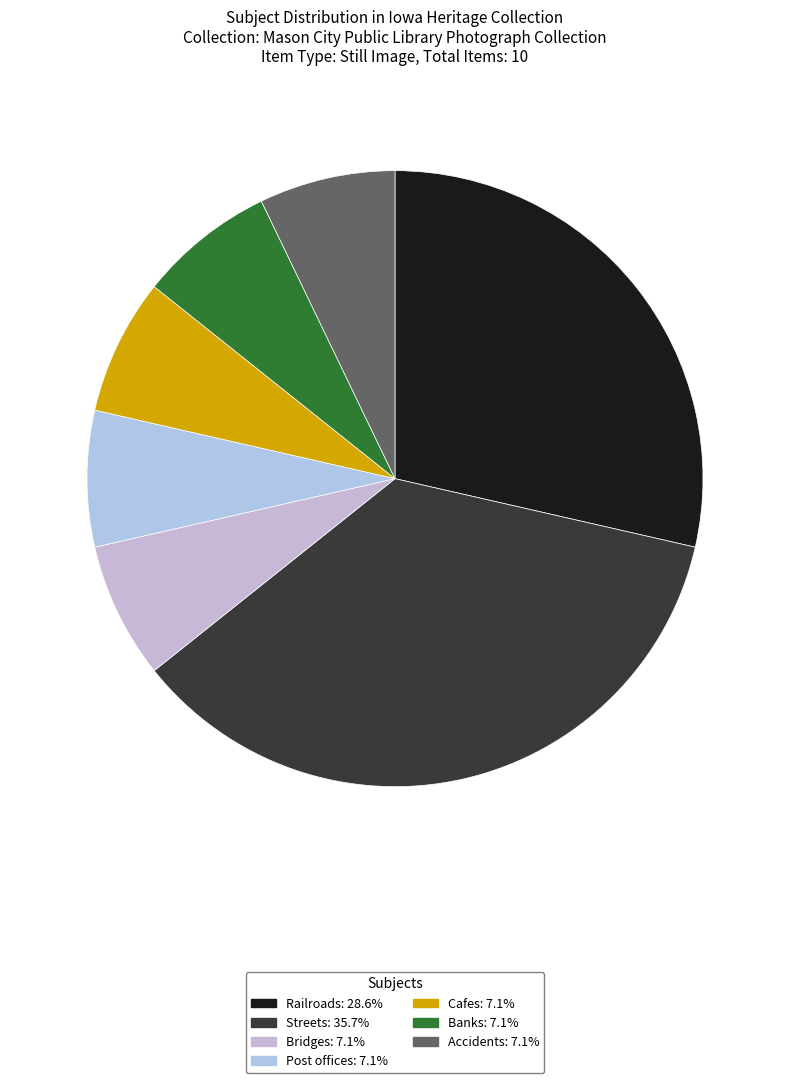

To the nearest percent, what is the average slice percentage?

14%